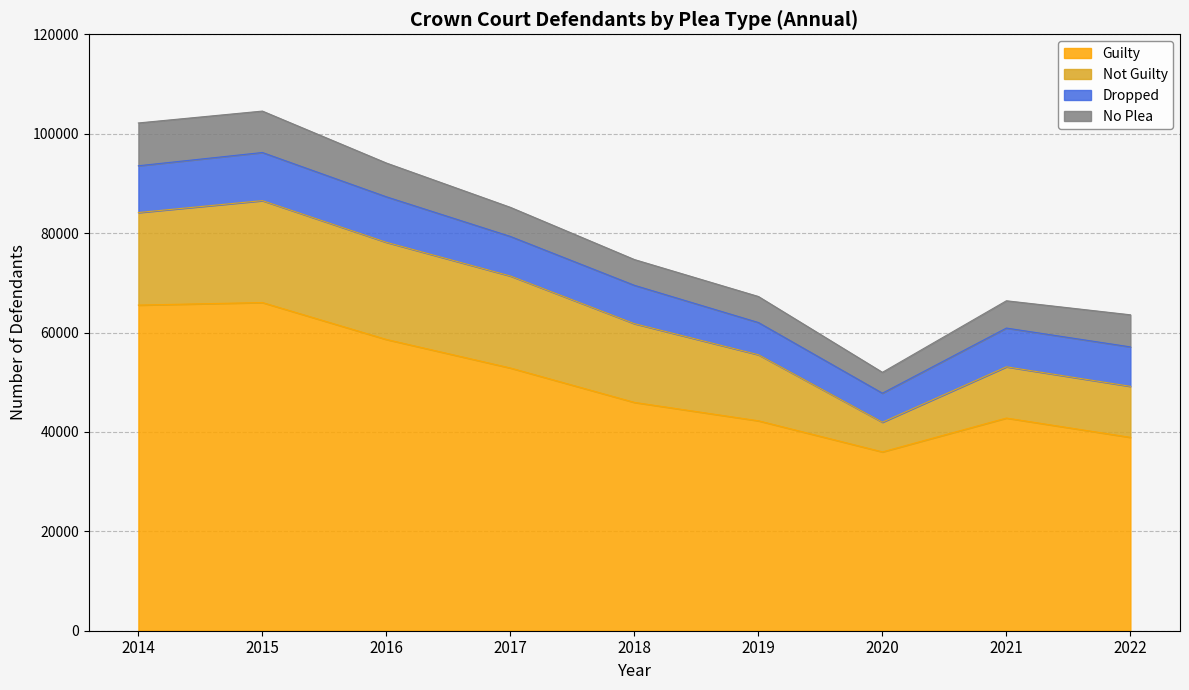

At which category is the sum across all series the highest?

2015